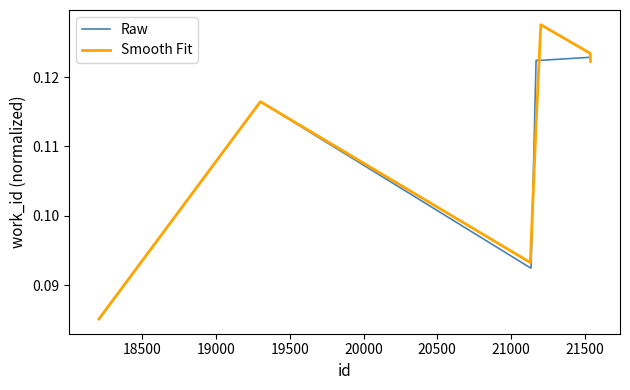

How many lines are shown in the chart?

2